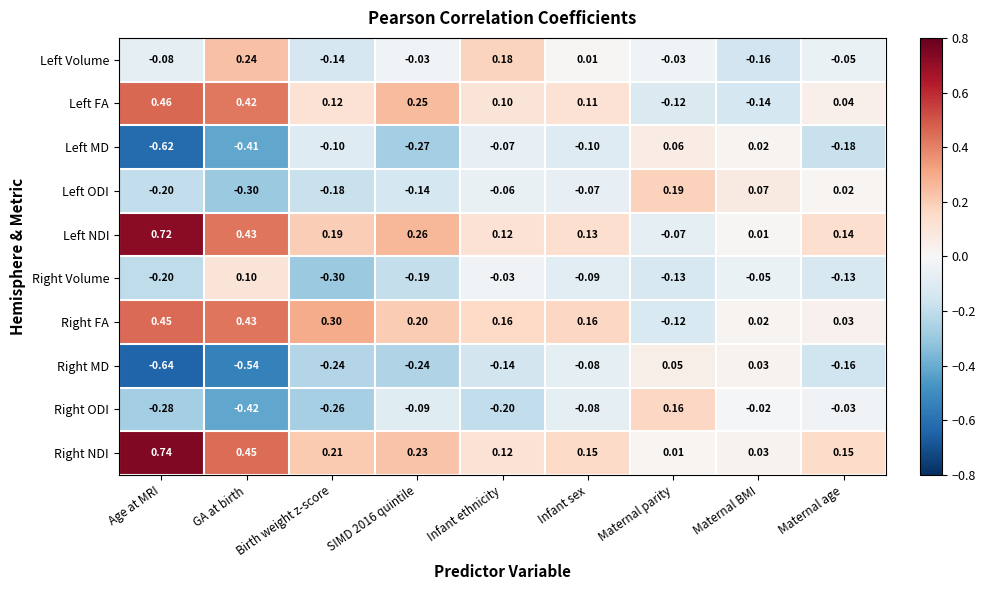

Which category has the lowest value in the Right NDI series?

Maternal parity